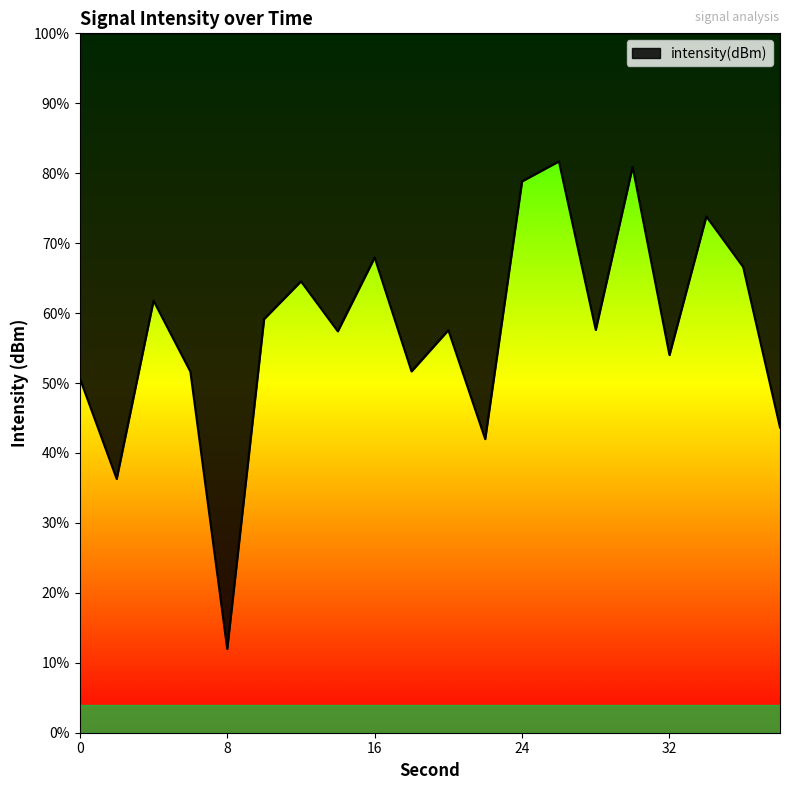

How many data points are above -129?

8